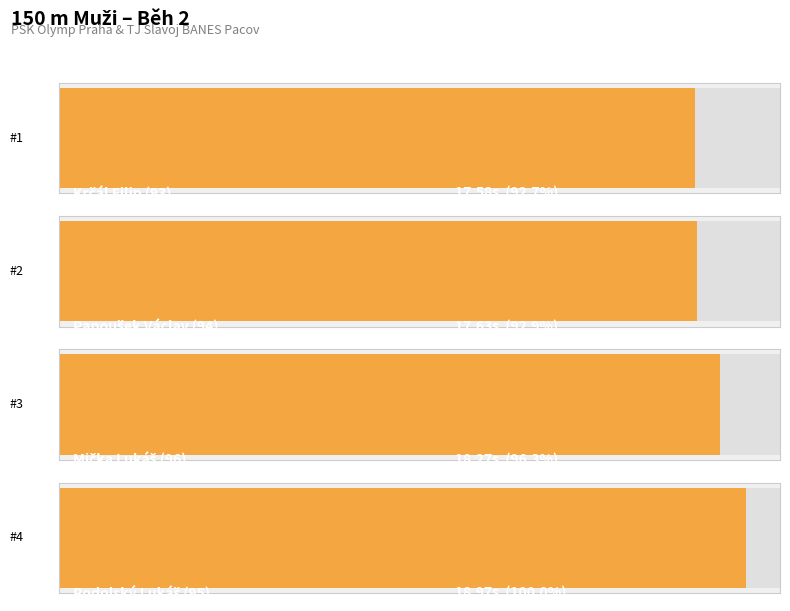

Which label corresponds to the smallest value in the chart?

Krčál Filip (93)